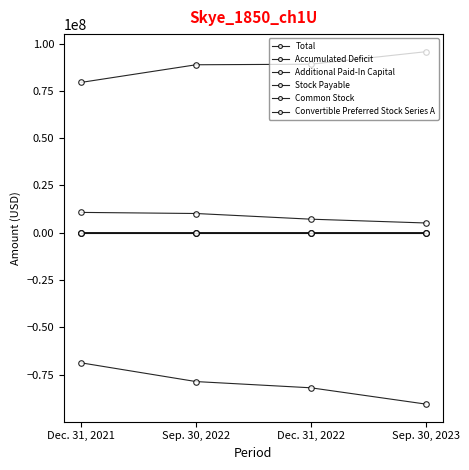

Is it true that Common Stock equals 213 at Dec. 31, 2021?

True